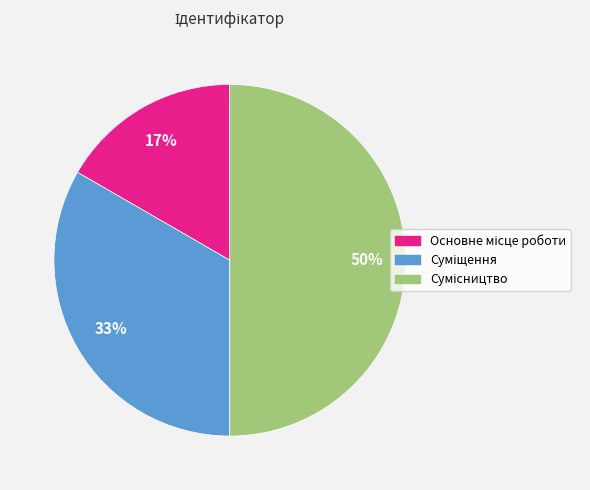

To the nearest percent, what is the difference between the largest and smallest slice percentages?

33%